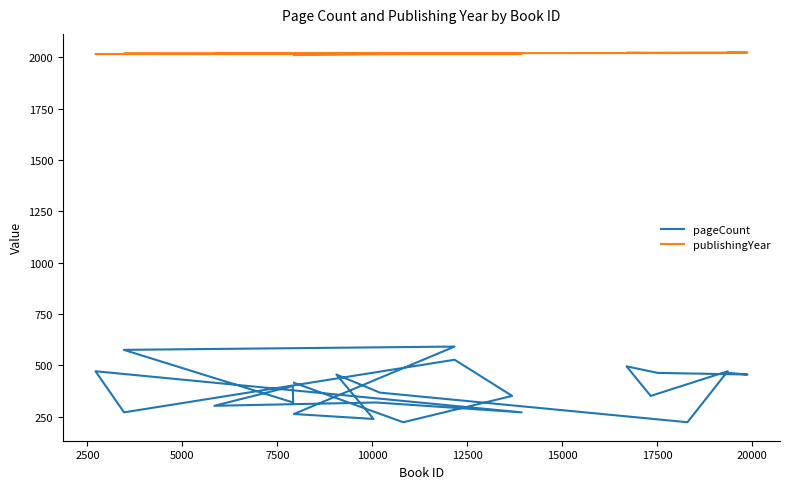

Is the value of publishingYear at 16 greater than the value of pageCount at 22?

Yes